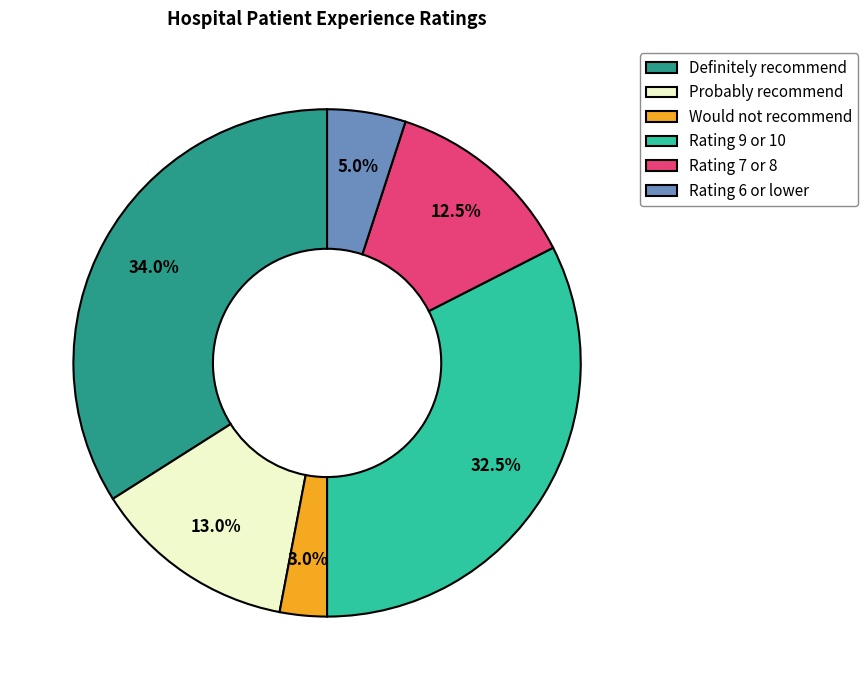

Between Rating 7 or 8 and Would not recommend, which is larger?

Rating 7 or 8